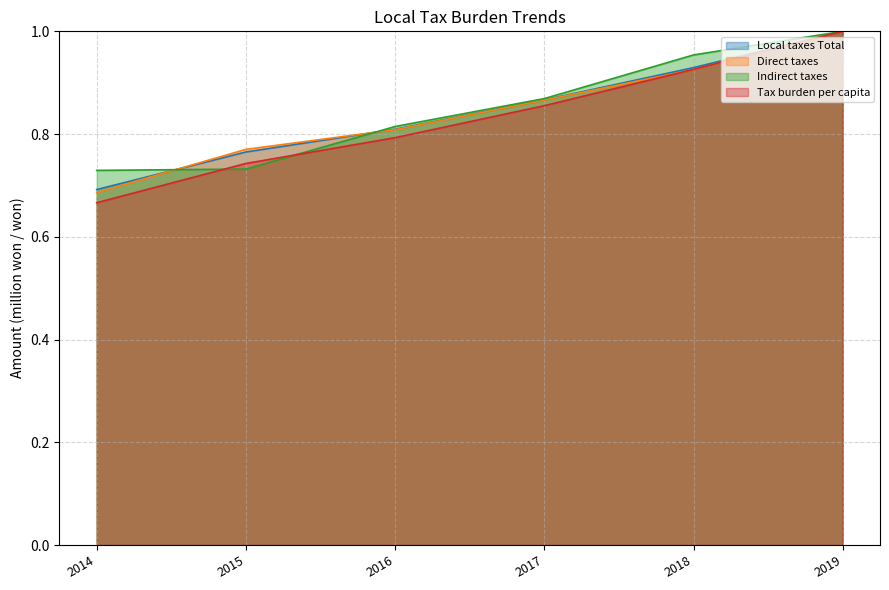

Reading left to right, transcribe all the data shown in this chart.

Local taxes Total: 2014=0.7	2015=0.8	2016=0.8	2017=0.9	2018=0.9	2019=1.0
Direct taxes: 2014=0.7	2015=0.8	2016=0.8	2017=0.9	2018=0.9	2019=1.0
Indirect taxes: 2014=0.7	2015=0.7	2016=0.8	2017=0.9	2018=1.0	2019=1.0
Tax burden per capita: 2014=0.7	2015=0.7	2016=0.8	2017=0.9	2018=0.9	2019=1.0